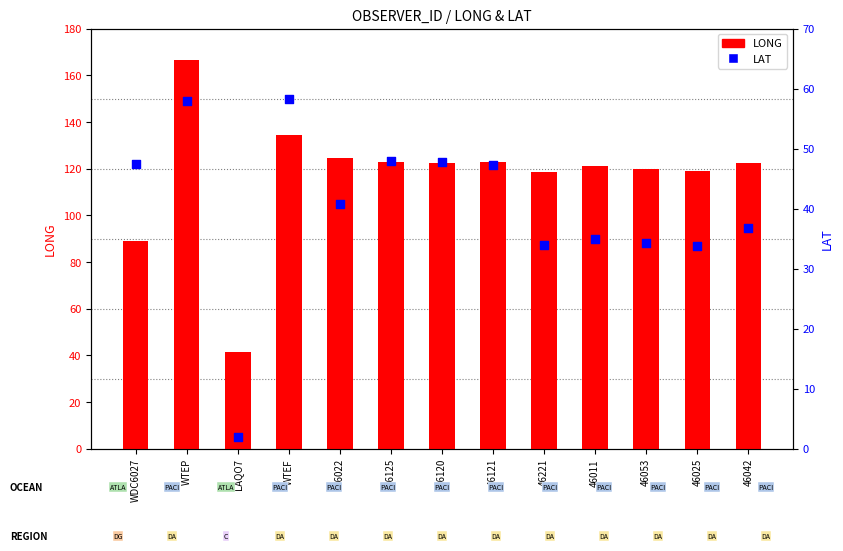

Which series reaches the maximum Y coordinate?

LONG